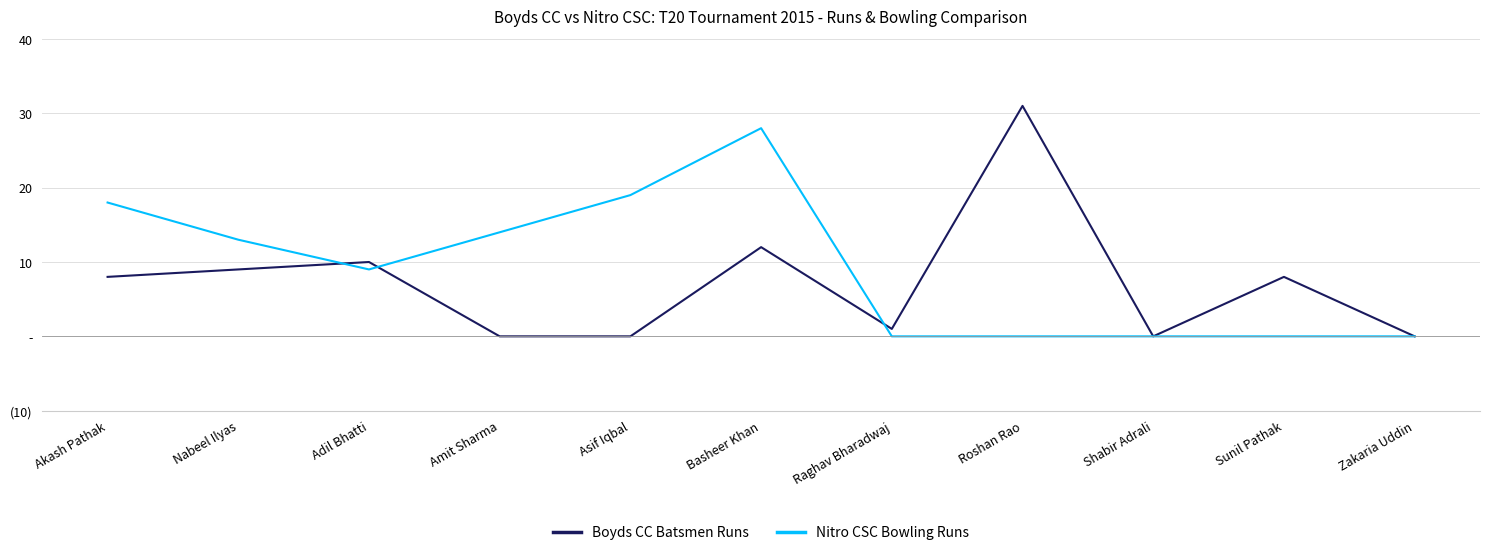

After their last crossing, which series has the higher values: Nitro CSC Bowling Runs or Boyds CC Batsmen Runs?

Boyds CC Batsmen Runs